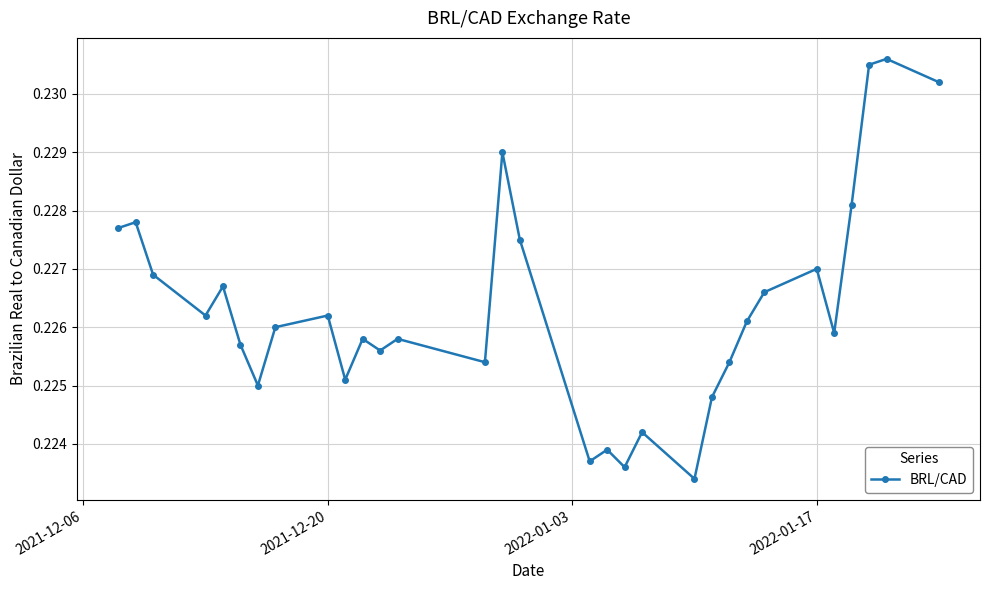

True or false: the data has more than 0 interior local peaks.

True